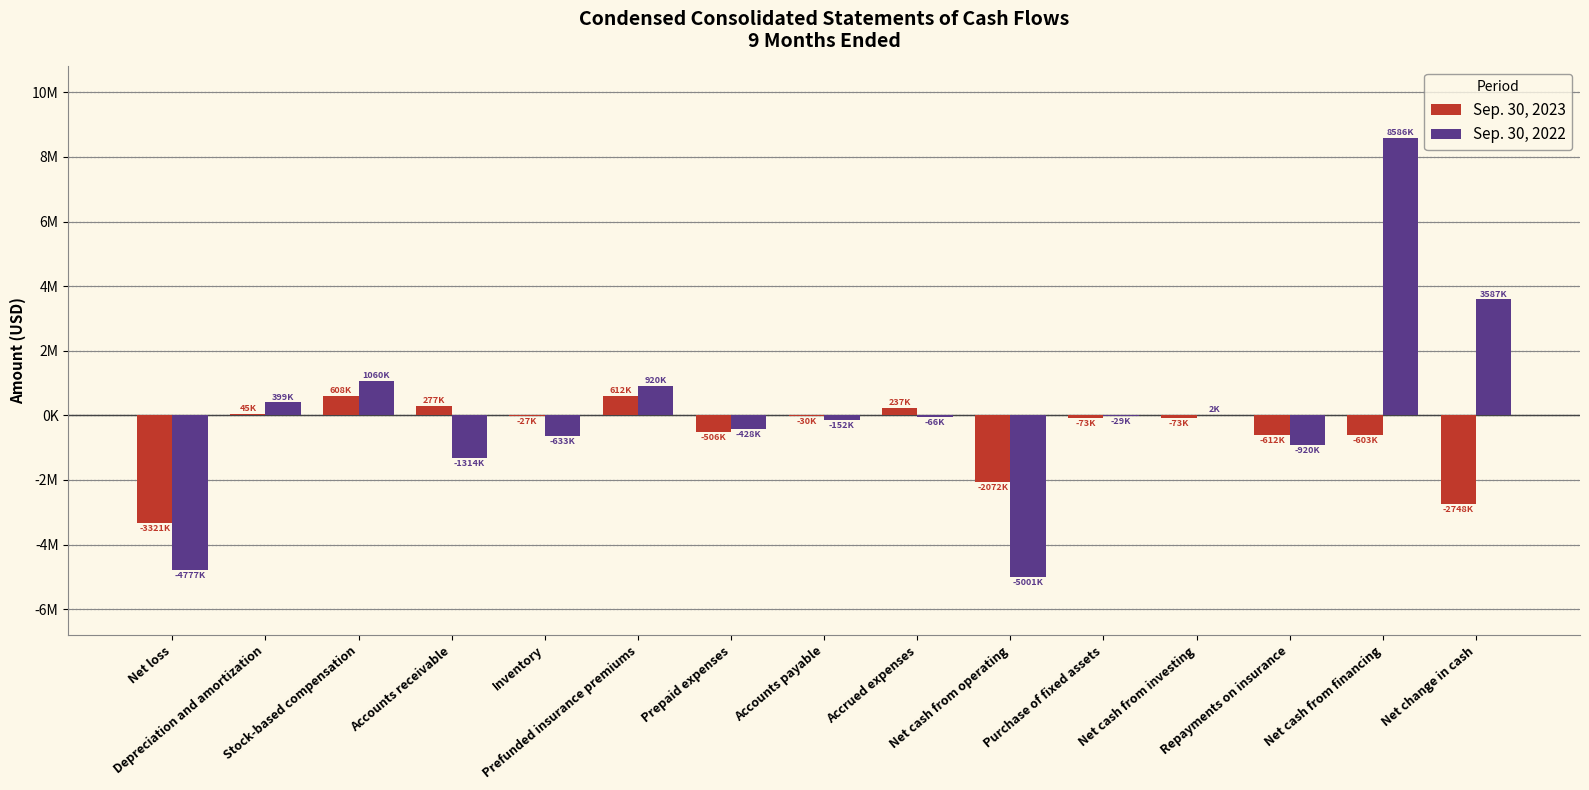

Reading left to right, extract all data points from this chart.

Sep. 30, 2023: -3321000	45000	608000	277000	-27000	612000	-506000	-30000	237000	-2072000	-73000	-73000	-612000	-603000	-2748000
Sep. 30, 2022: -4777000	399000	1060000	-1314000	-633000	920000	-428000	-152000	-66000	-5001000	-29000	2000	-920000	8586000	3587000